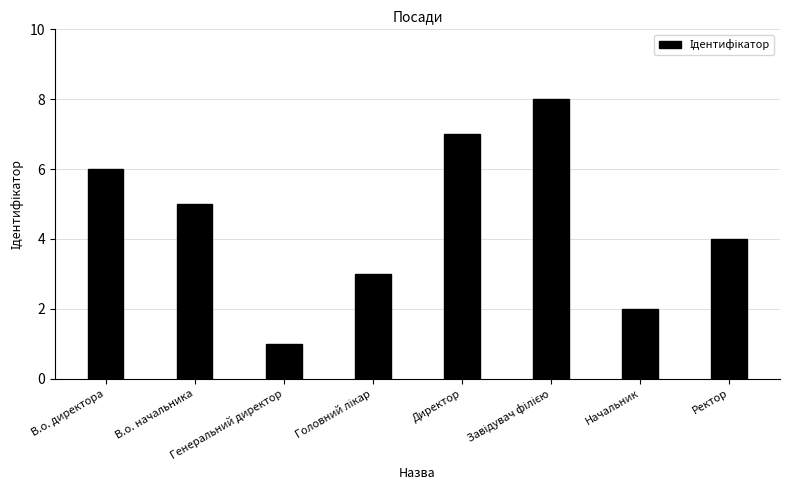

What is the sum of the values at Директор and Генеральний директор?

8